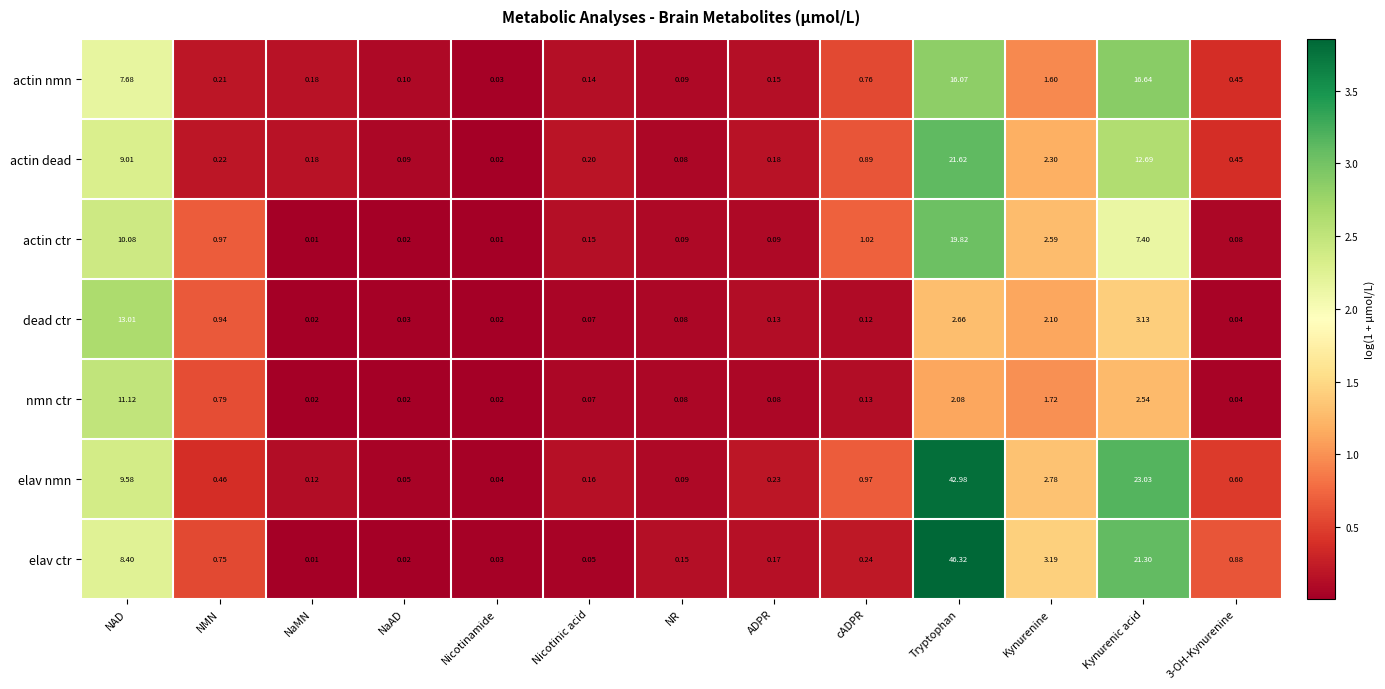

At which label does elav ctr reach its peak?

Tryptophan